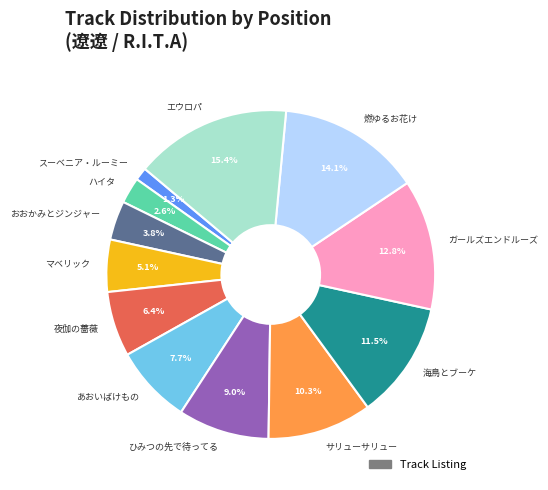

To the nearest percent, what is the average slice percentage?

8%